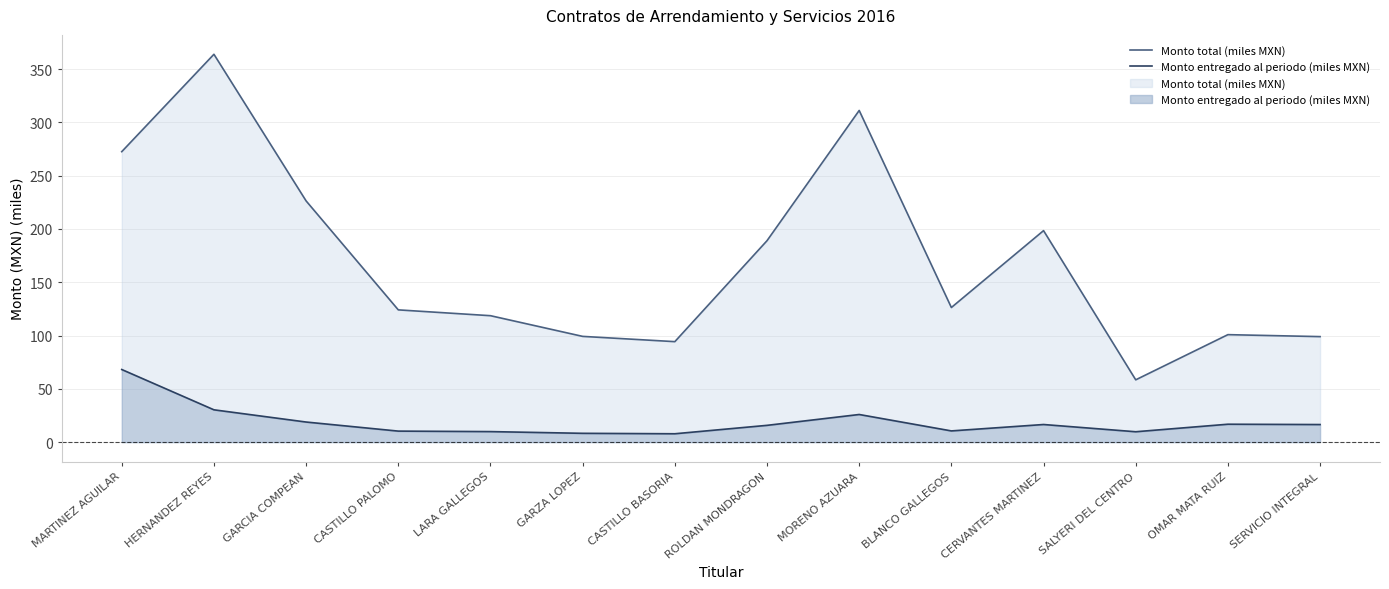

True or false: Monto entregado al periodo (miles MXN) has more than 2 interior local peaks.

True